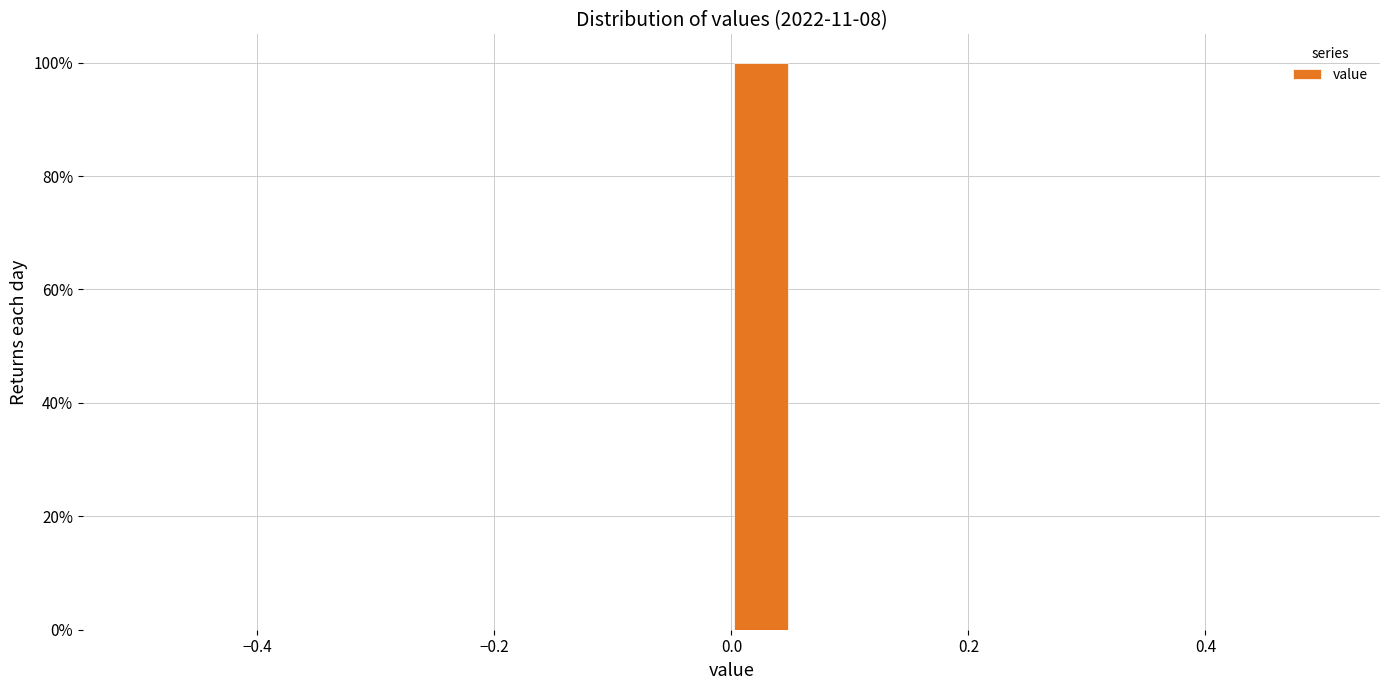

Read against the x-axis, roughly where is the centre of the tallest bar?

0.02